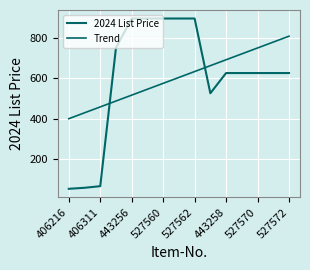

What is the lowest value of the 2024 List Price series?

52.0